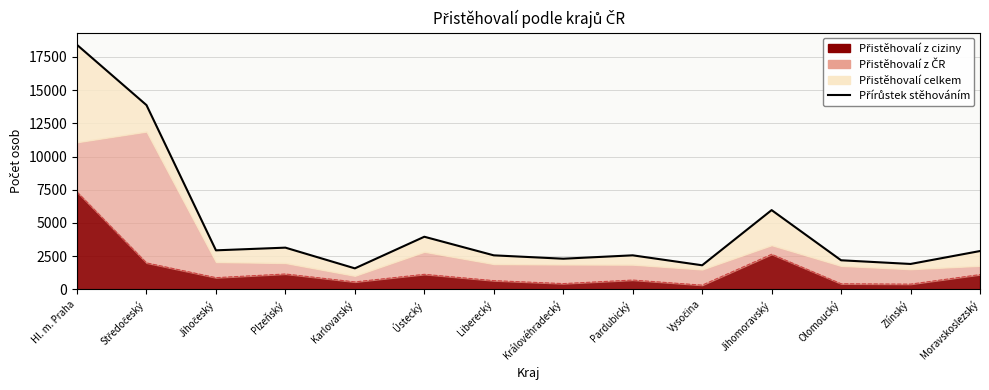

What is the greatest value displayed?

18405